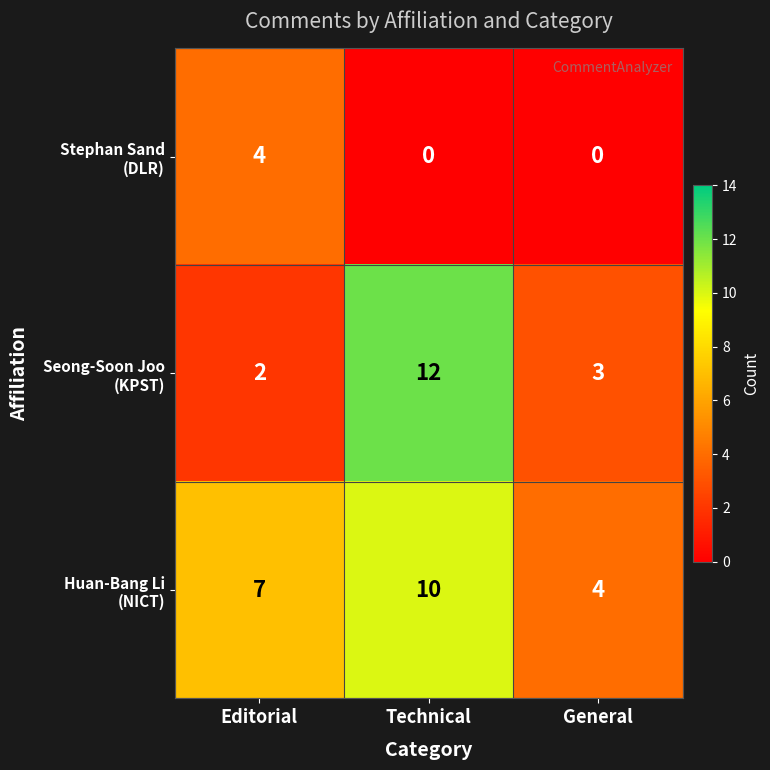

At how many categories does at least one series exceed 3?

3